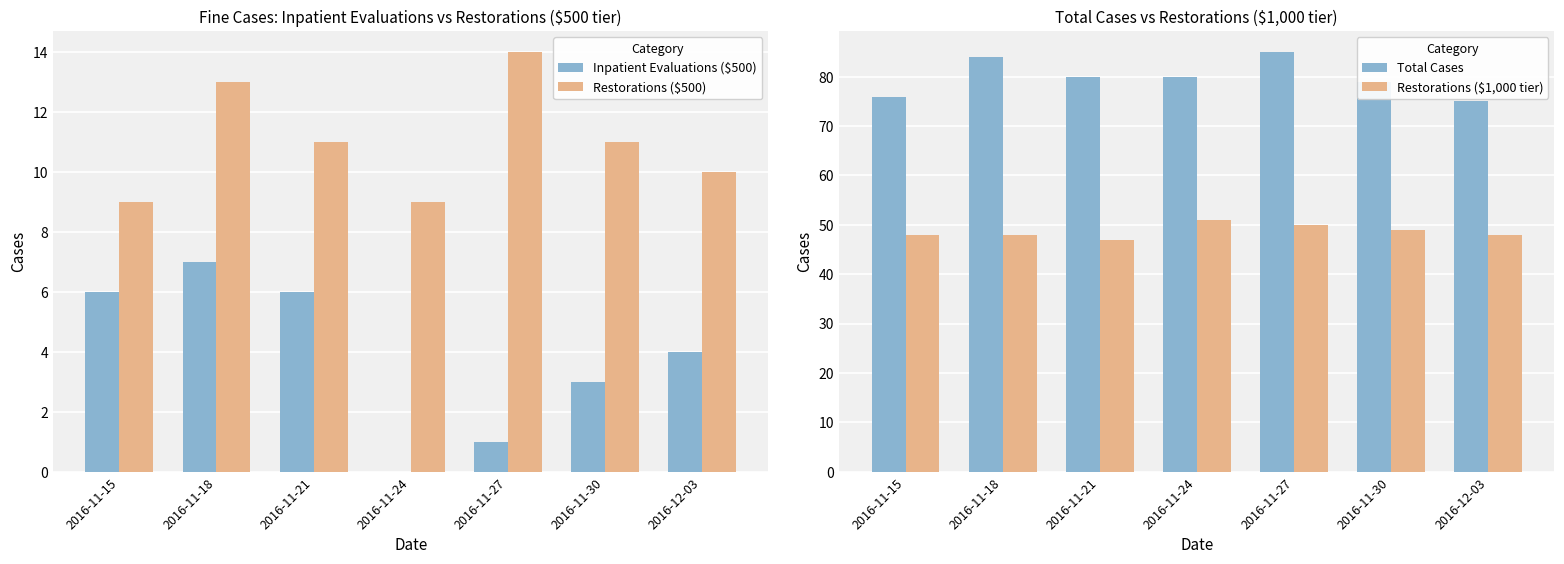

Reading left to right, what are all the values shown in this chart?

Inpatient Evaluations ($500): 6	7	6	0	1	3	4
Restorations ($500): 9	13	11	9	14	11	10
Total Cases: 76	84	80	80	85	79	75
Restorations ($1,000 tier): 48	48	47	51	50	49	48